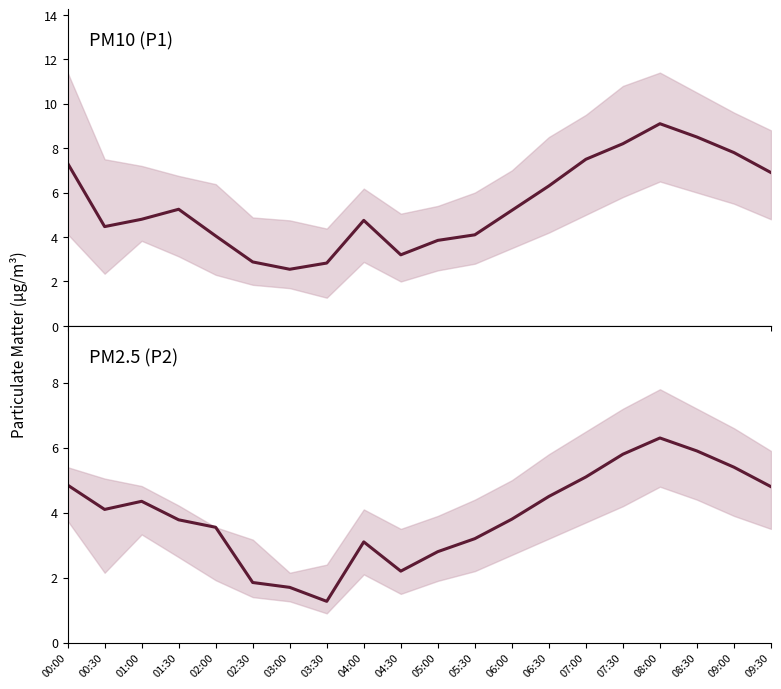

Rank the series at 04:00 from highest to lowest value.

P1, P2